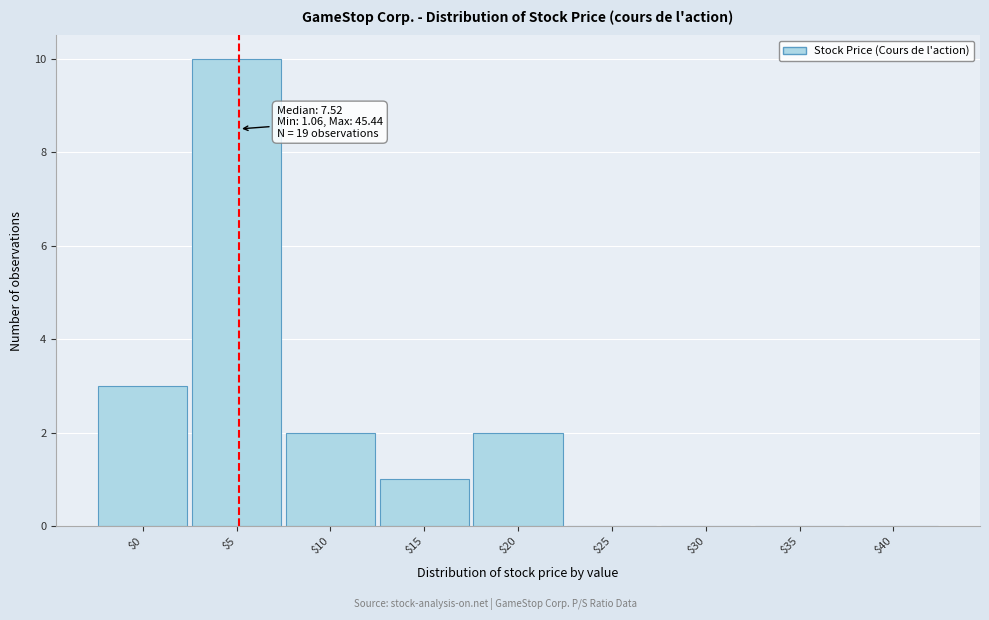

At which label is the value closest to 5?

$0